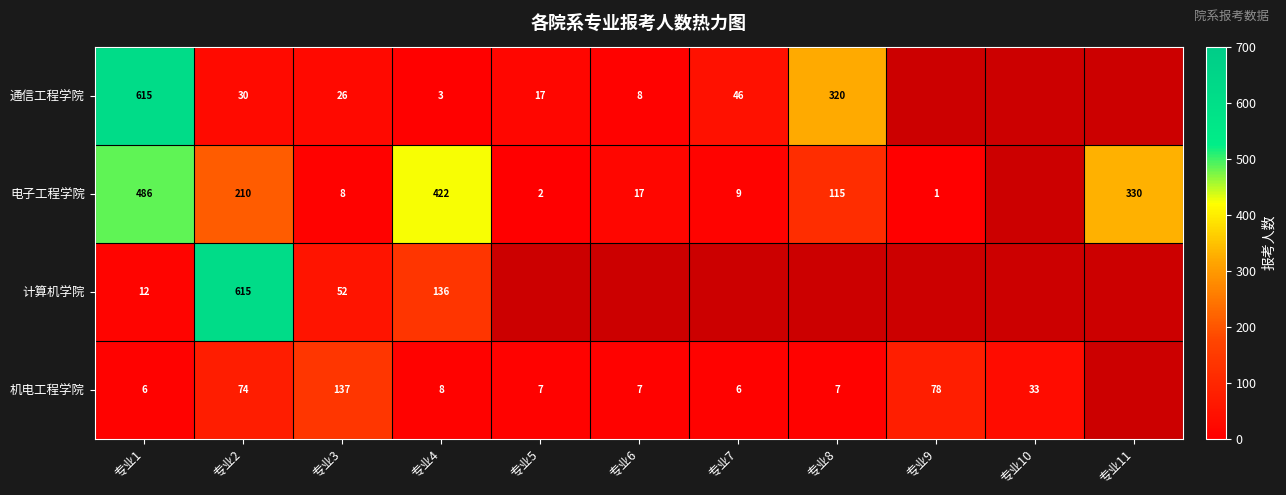

What is the difference between the 电子工程学院 values at 专业9 and 专业1?

485